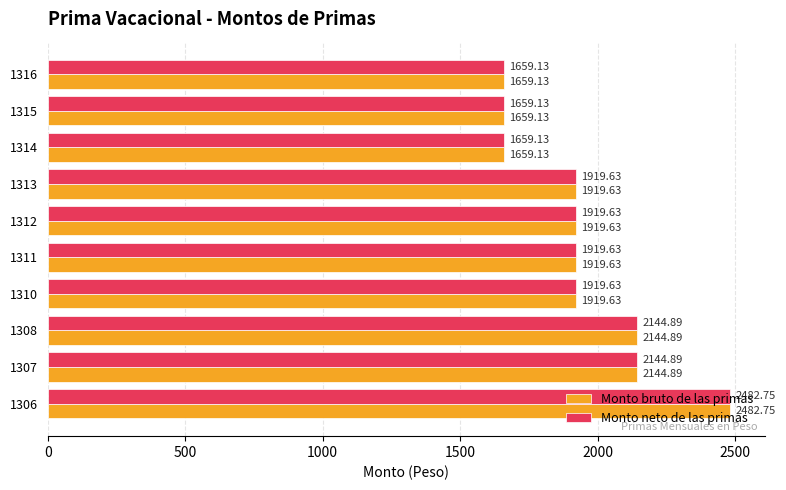

What is the sum of the Monto bruto de las primas values at 1311 and 1315?

3578.8